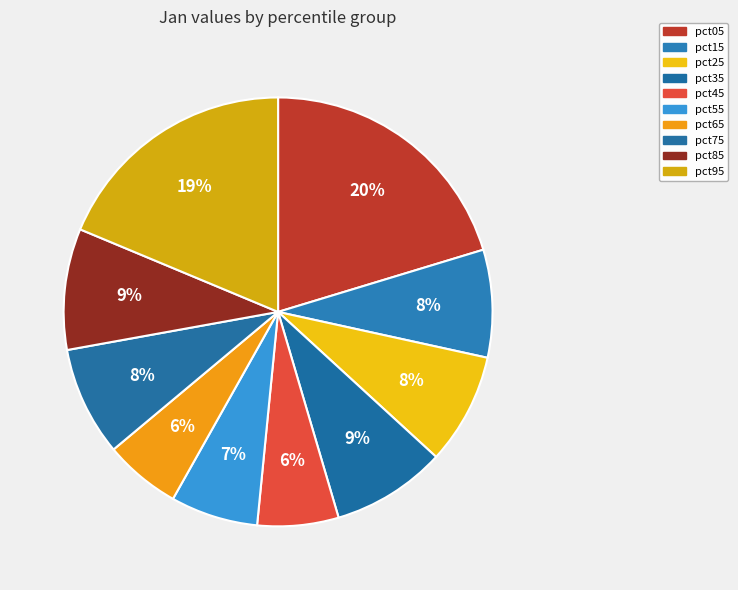

What percentage is the pct05 slice, to the nearest percent?

20%